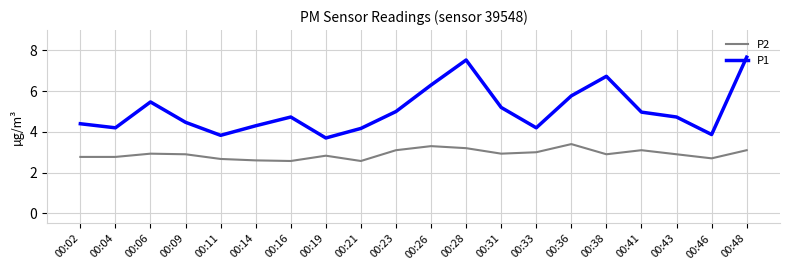

Is the value of P2 at 00:26 greater than the value of P1 at 00:21?

No